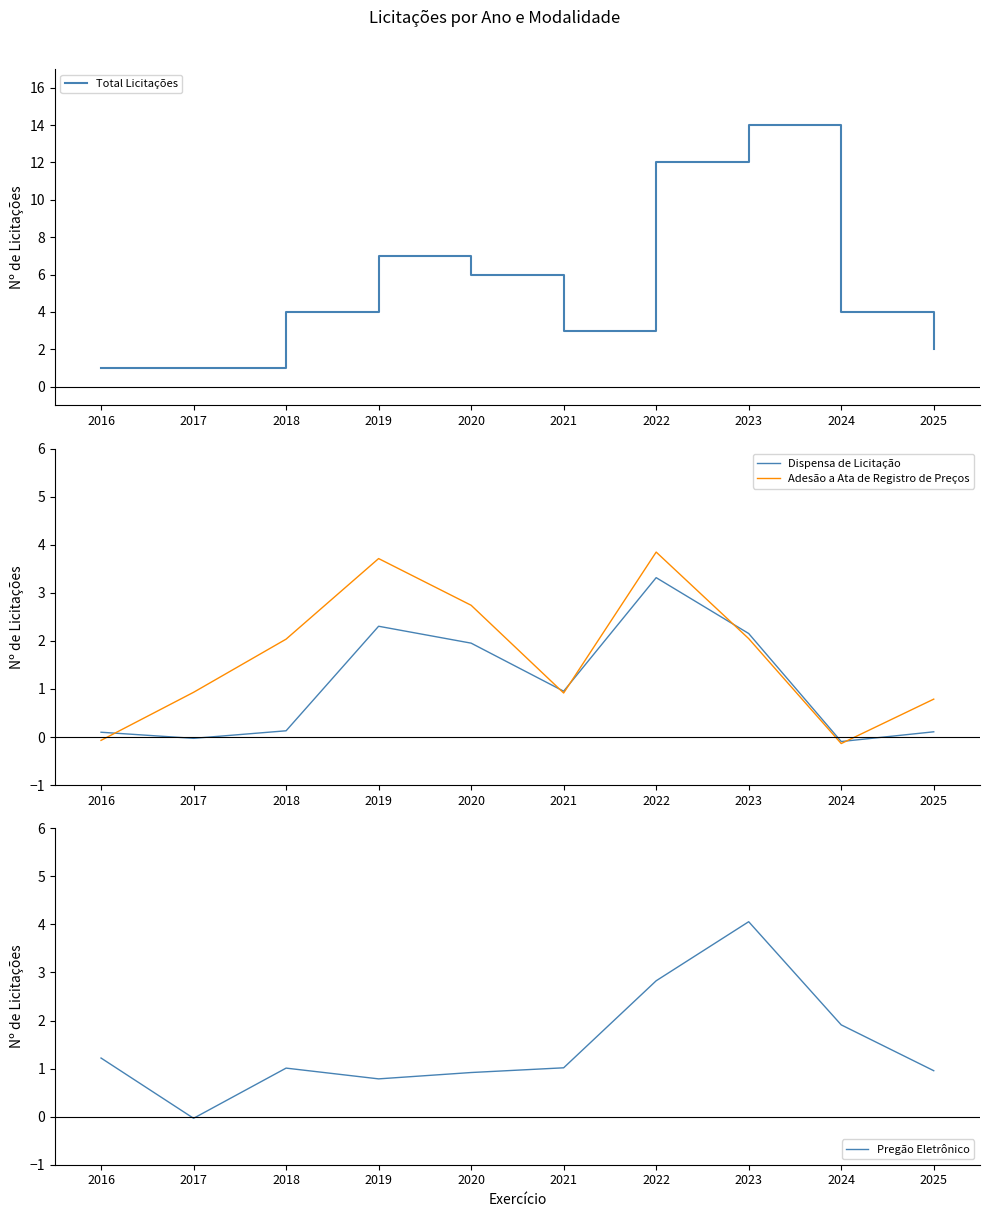

True or false: Adesão a Ata de Registro de Preços and Total Licitações cross at least once.

False